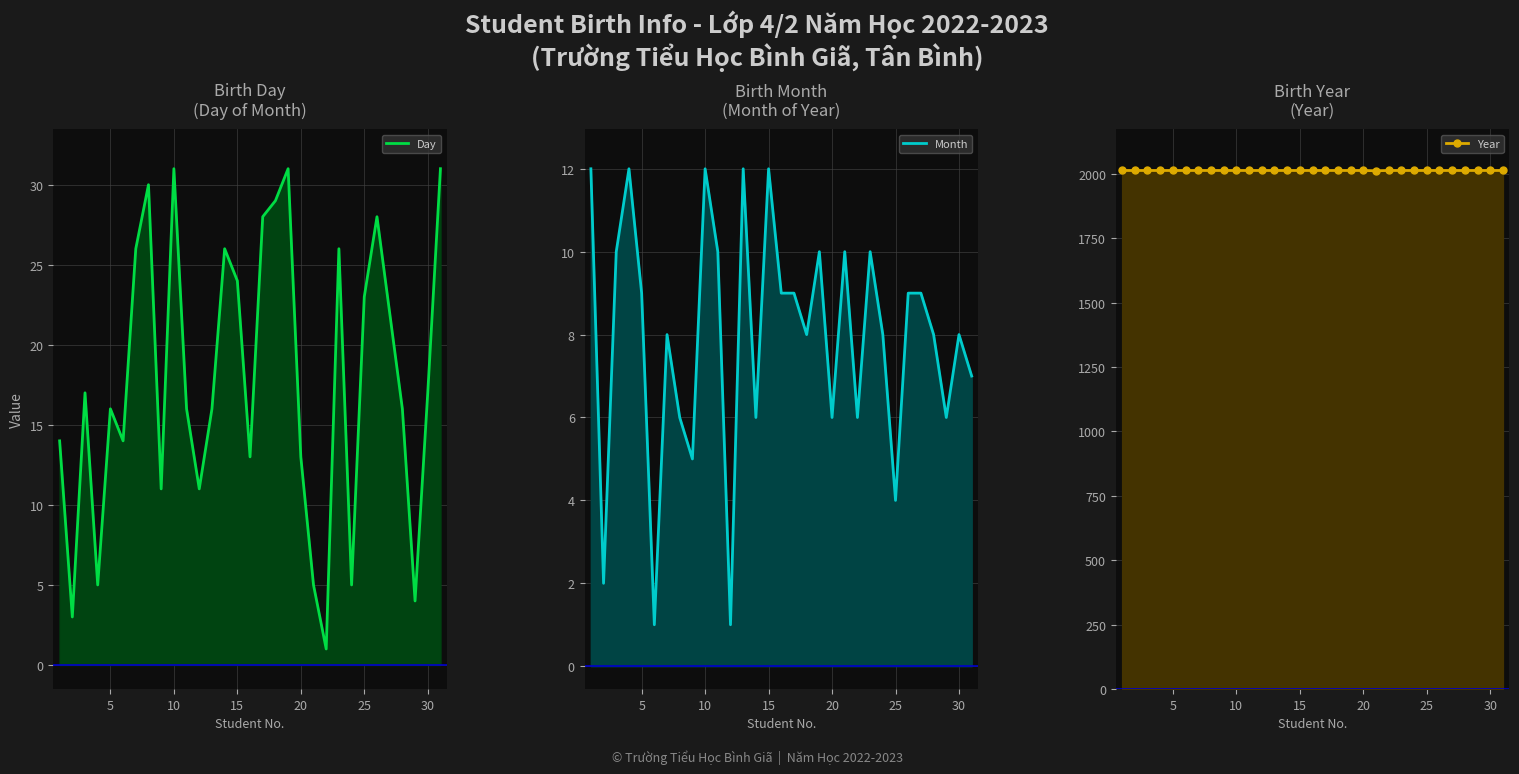

What is the spread (max minus min) of values at 25?

2012